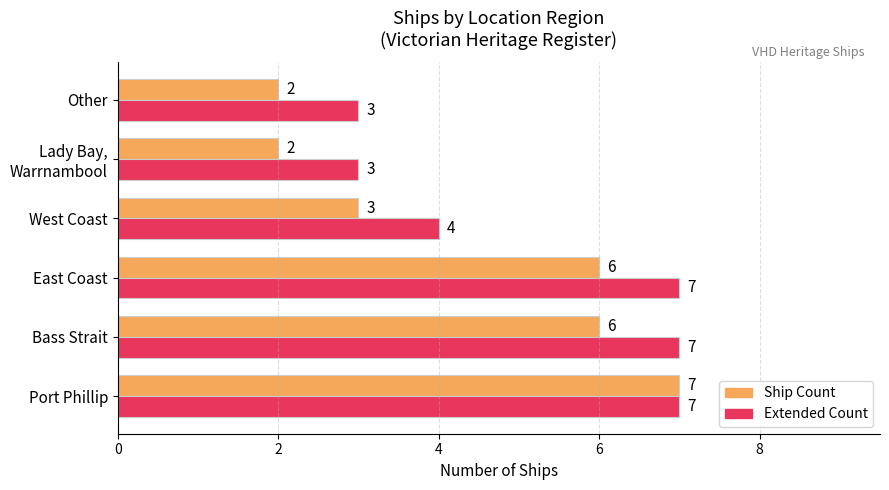

What is the greatest value displayed?

7